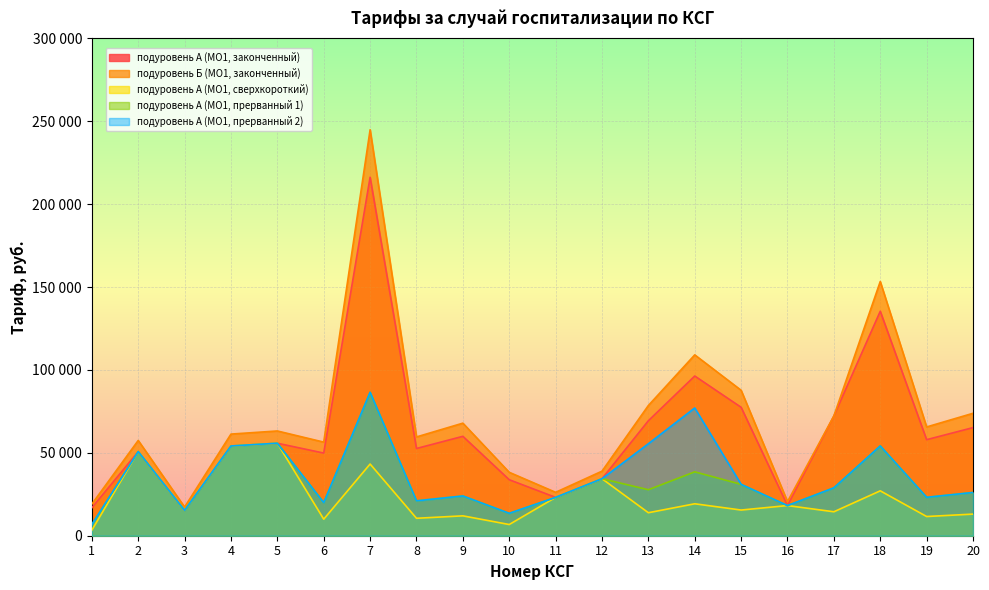

What is the spread (max minus min) of values at 9?

55909.7